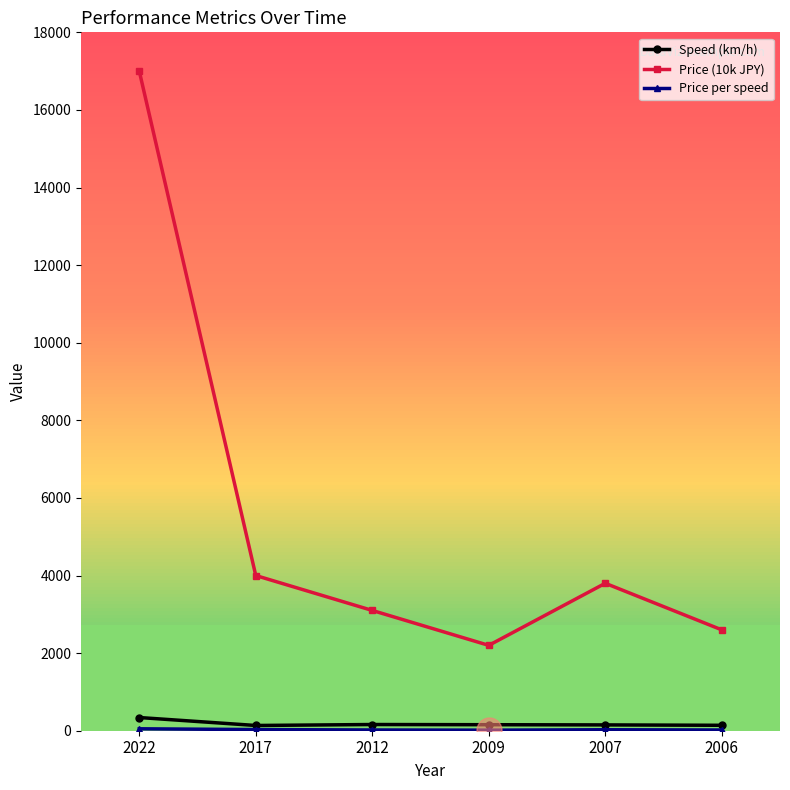

True or false: Price (10k JPY) has a value of 3800.0 at 2007.

True